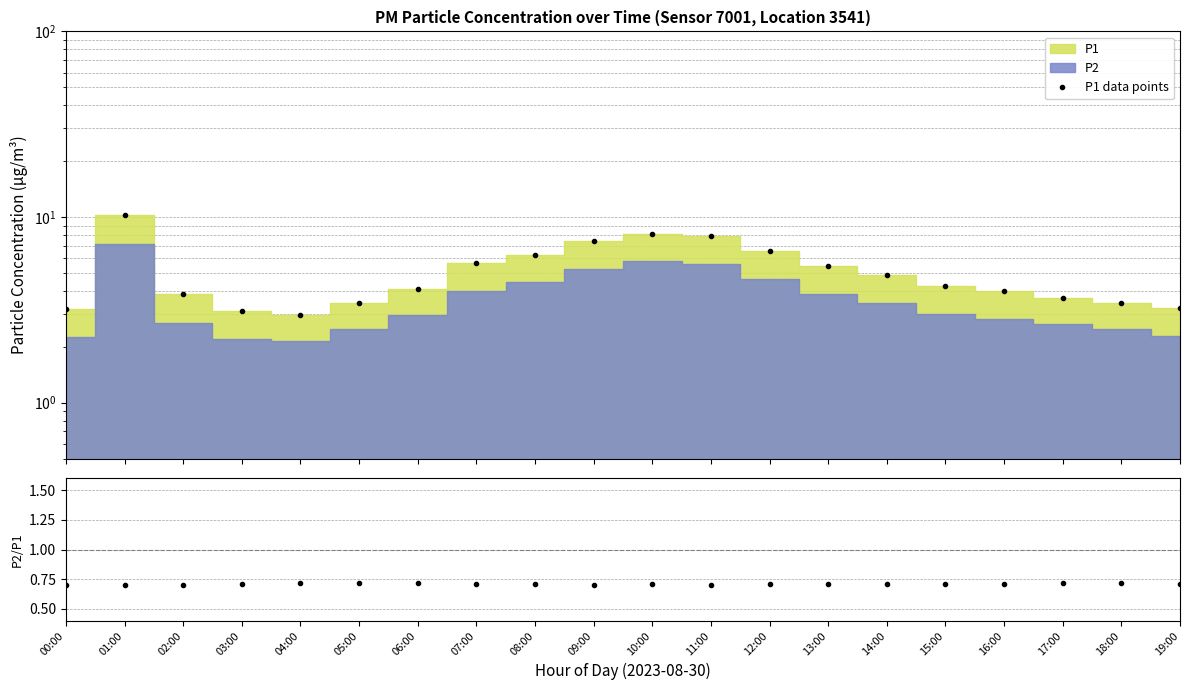

What is the sum of the P1 data points values at 01:00 and 14:00?

15.1